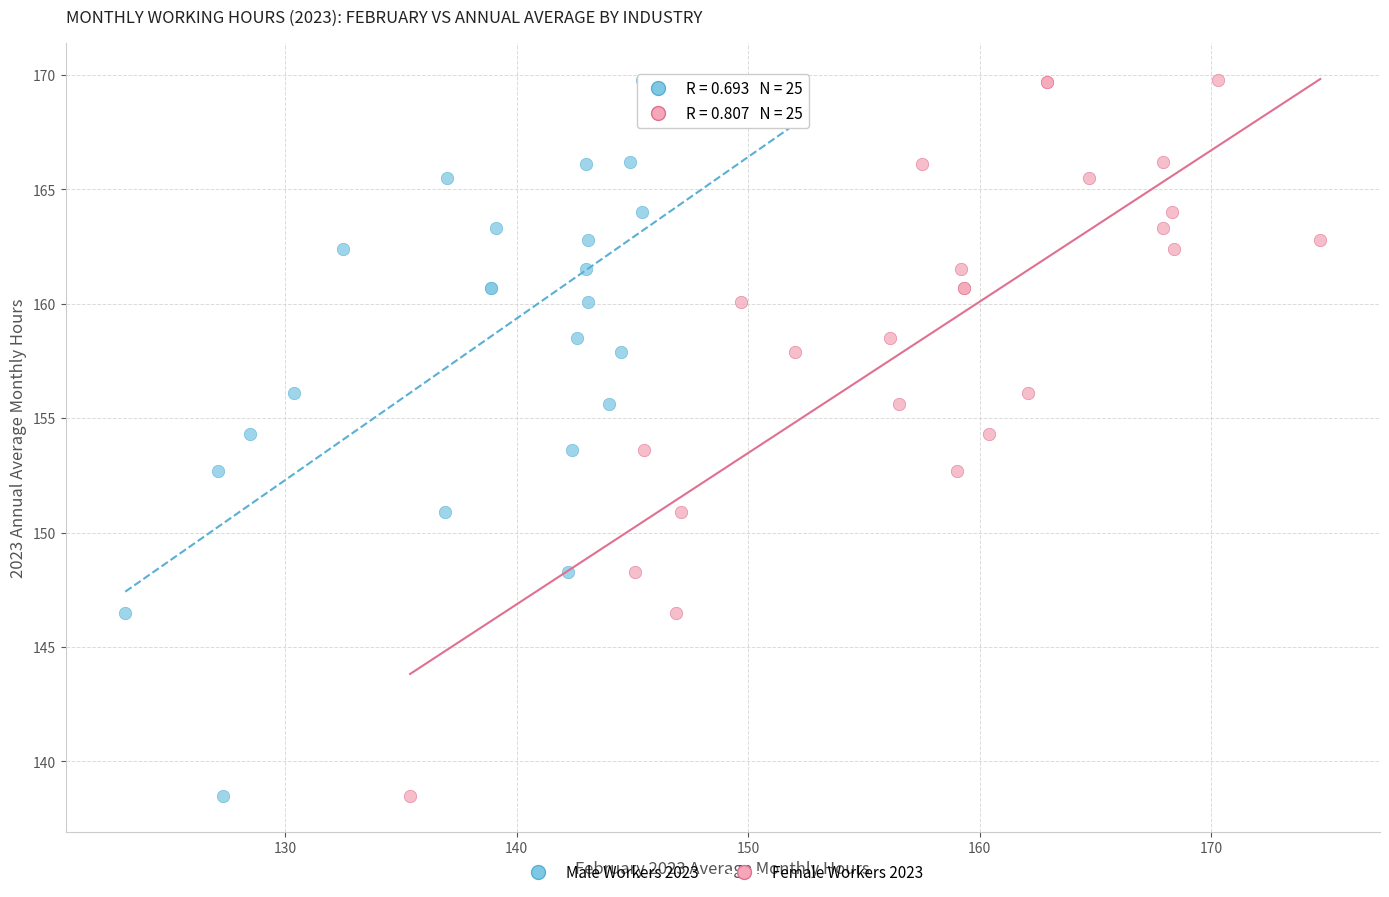

What are all the series names shown in the legend?

Male Workers 2023, Female Workers 2023